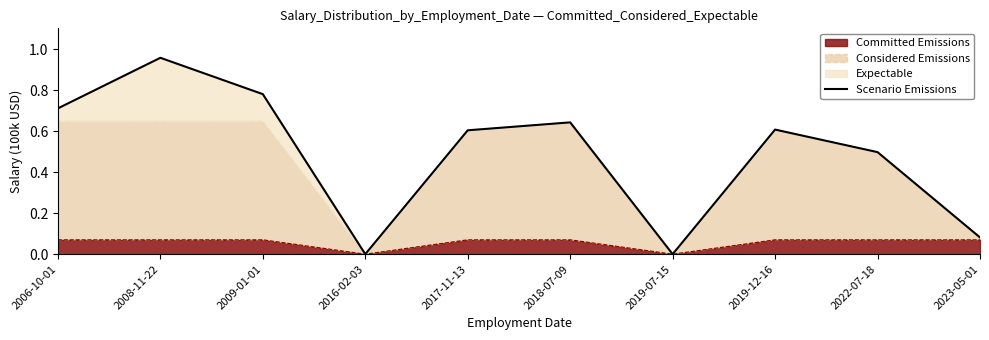

Between 2016-02-03 and 2017-11-13, which is larger?

2017-11-13